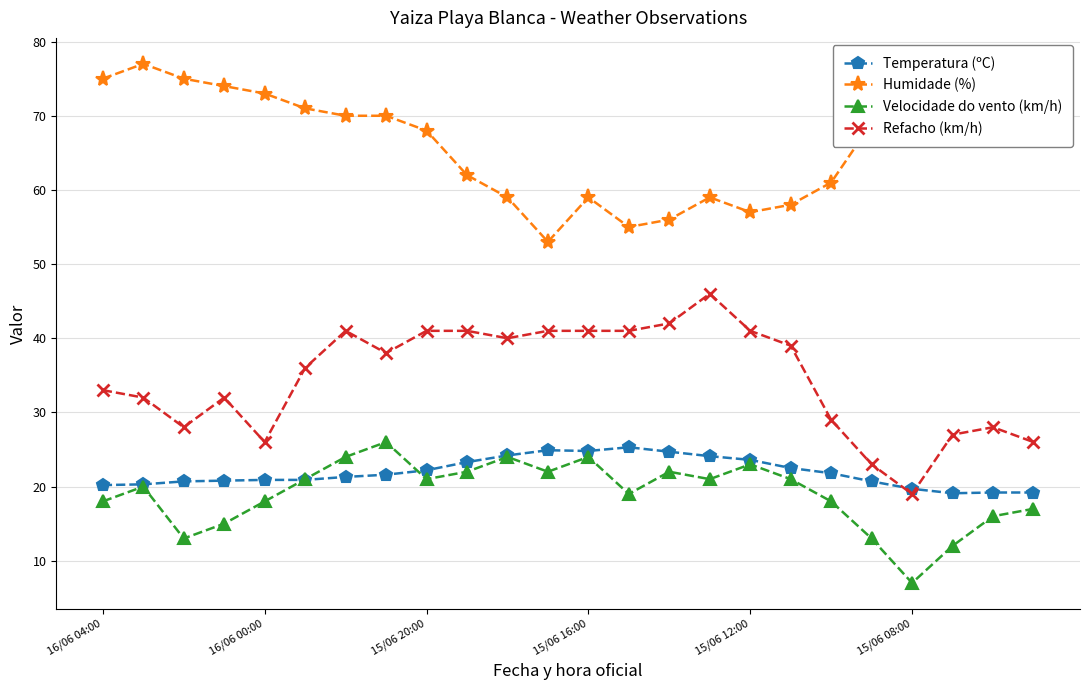

What is the value of the Refacho (km/h) point at the 1st from the left?

33.0